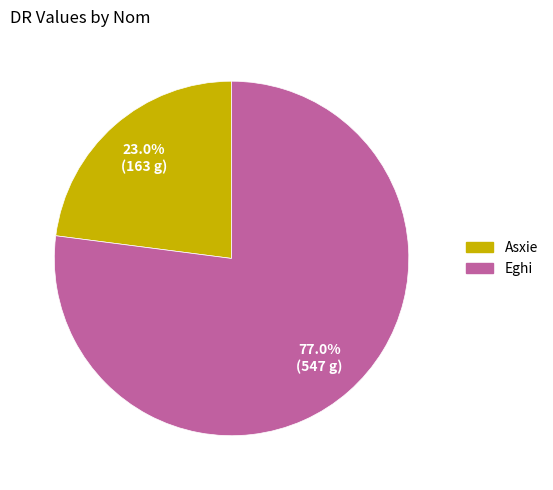

What percentage is the Eghi slice, to the nearest percent?

77%